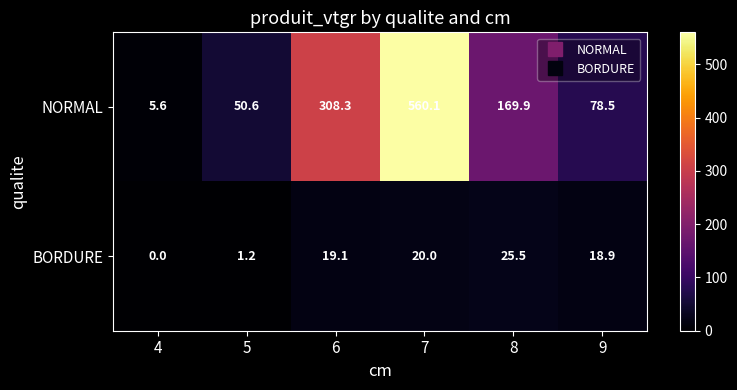

List the series in order of their peak value, lowest first.

BORDURE, NORMAL